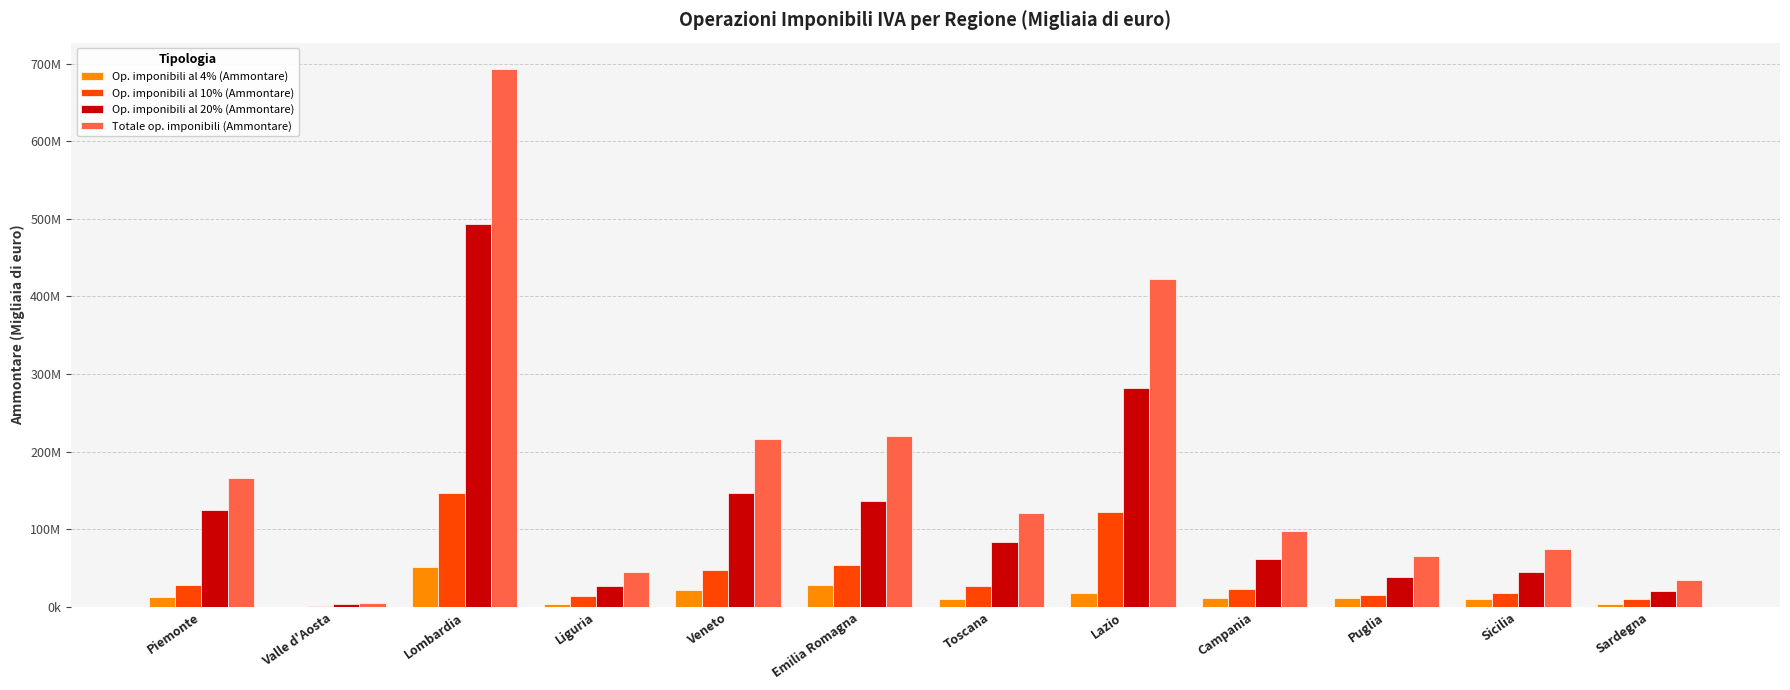

What is the smallest value displayed?

282427